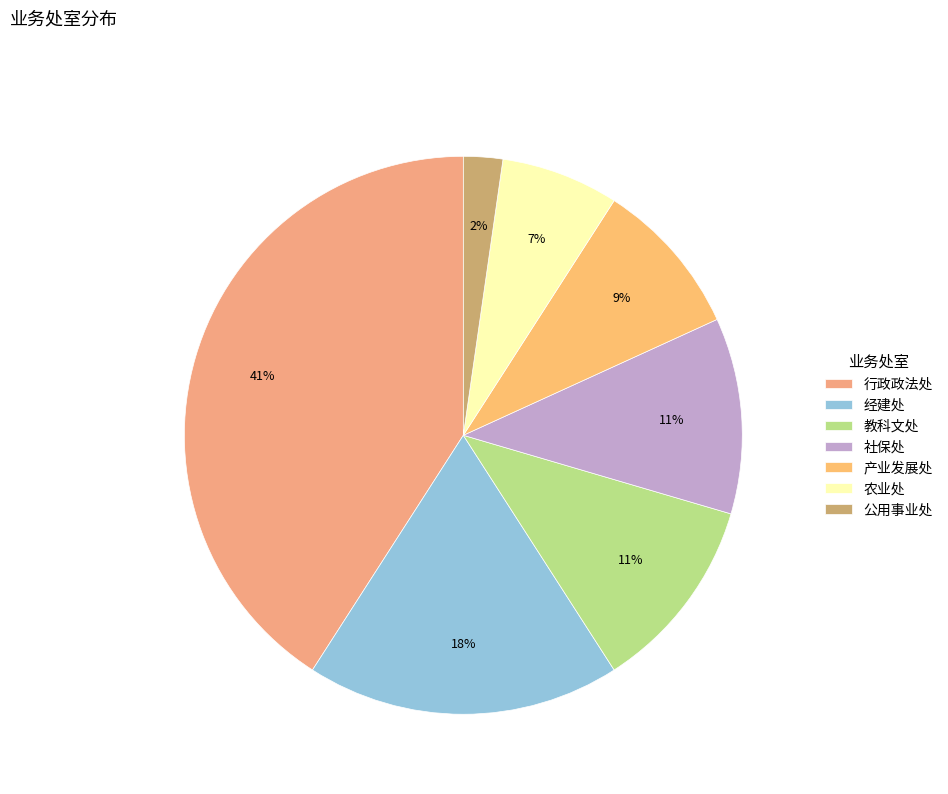

How much of the chart is everything except 经建处?

81.8%